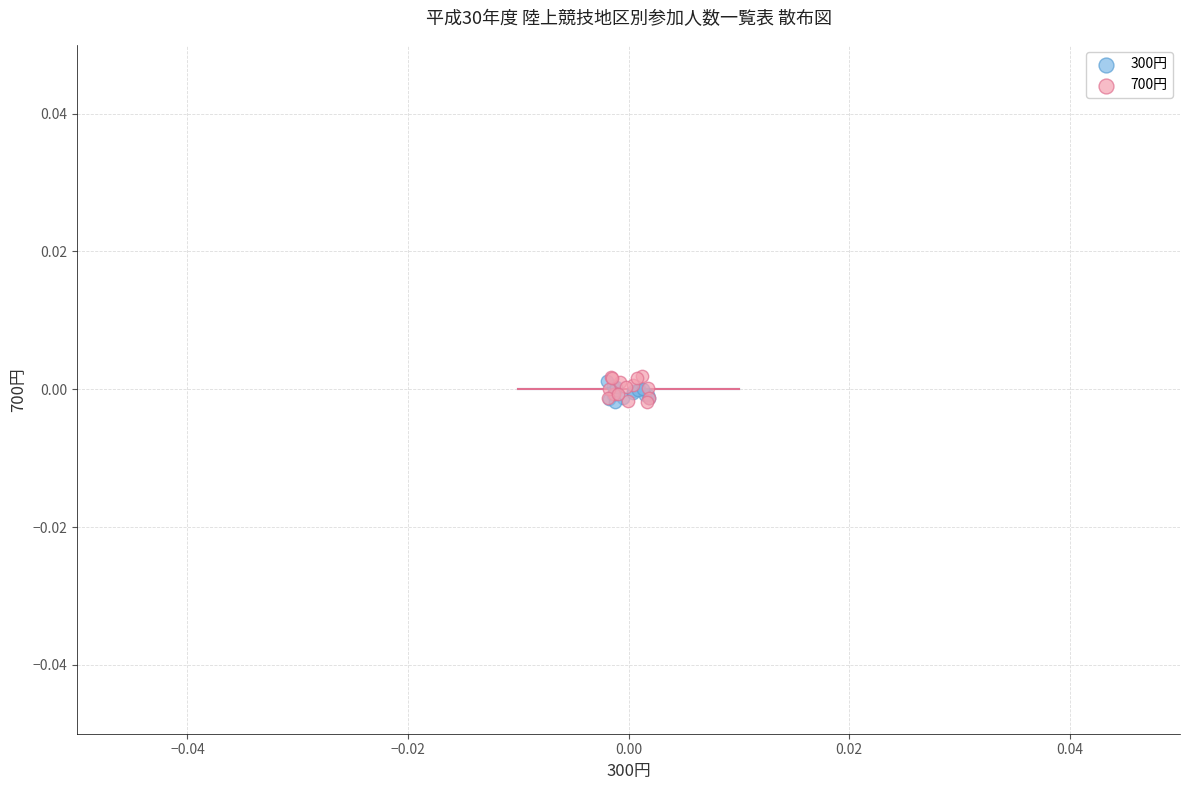

Which series has the widest spread of Y values?

700円